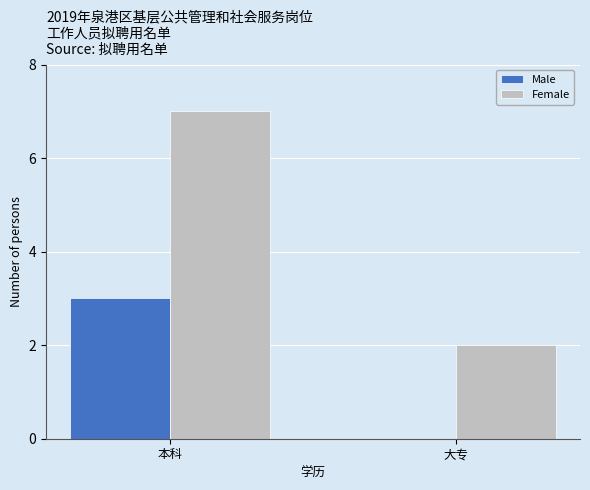

Which series has the largest total across all categories?

Female